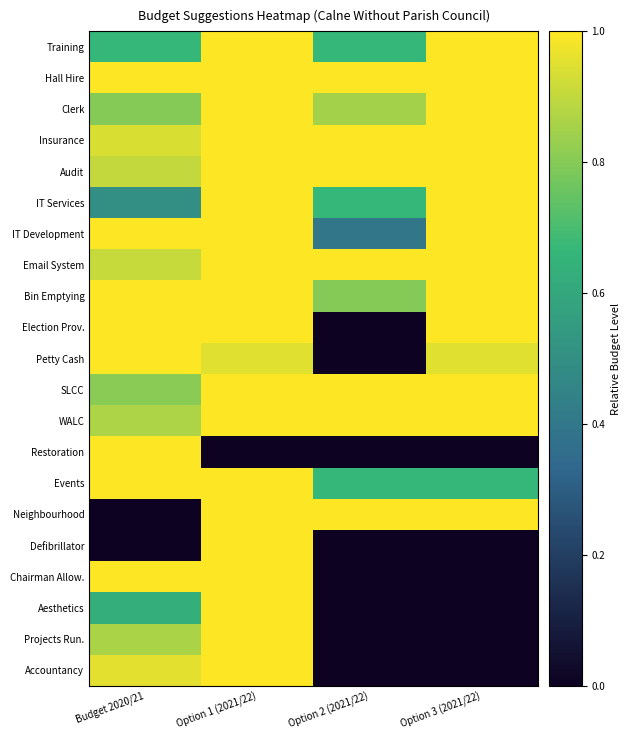

At Option 3 (2021/22), list the series in order from smallest to largest.

Restoration, Defibrillator, Chairman Allow., Aesthetics, Projects Run., Accountancy, Events, Petty Cash, Training, Hall Hire, Clerk, Insurance, Audit, IT Services, IT Development, Email System, Bin Emptying, Election Prov., SLCC, WALC, Neighbourhood